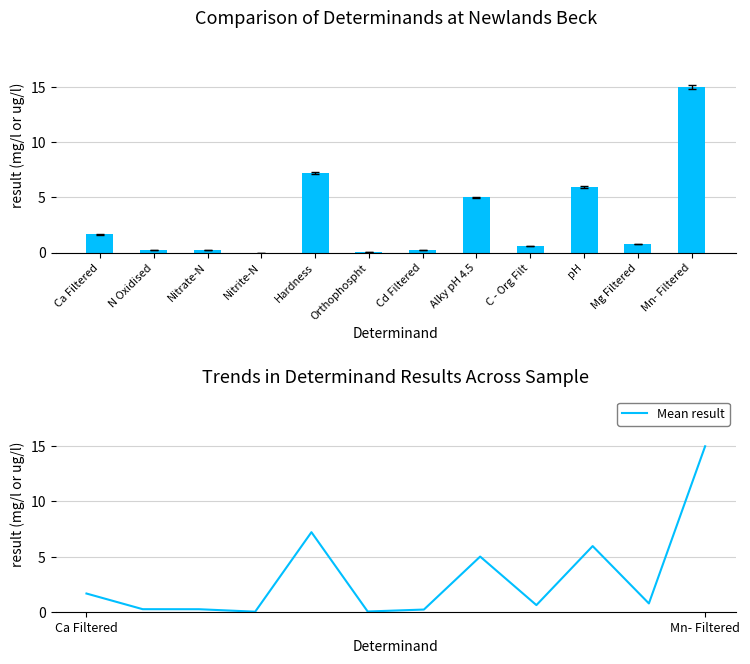

Read the Result value at Alky pH 4.5.

5.0